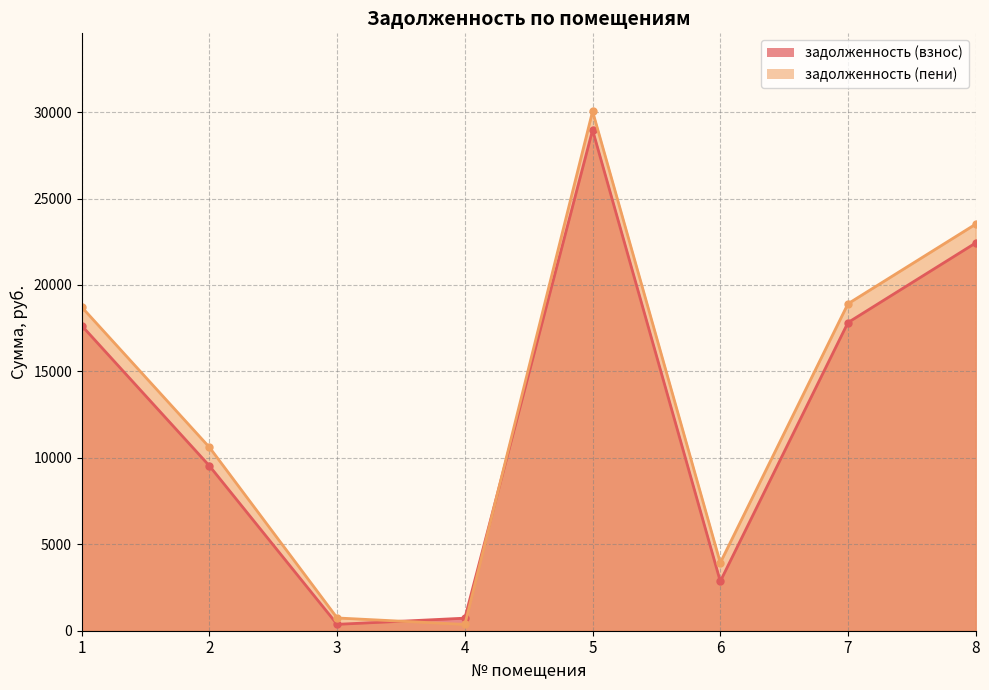

List the series in order of their peak value, highest first.

задолженность (пени), задолженность (взнос)